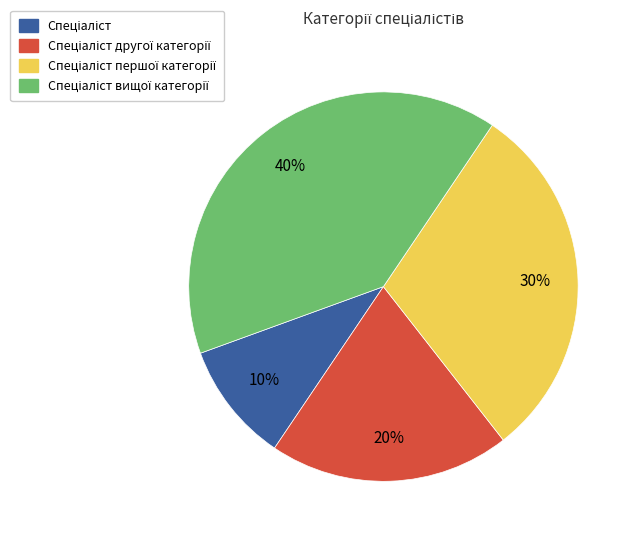

Is there a majority slice in this chart?

No